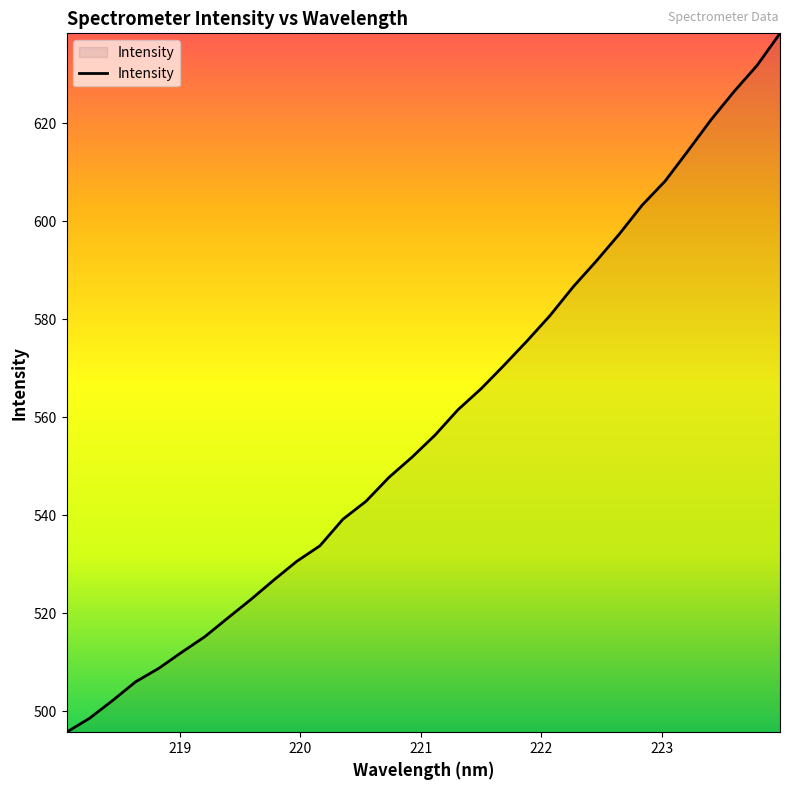

What is the minimum value shown in the chart?

495.8